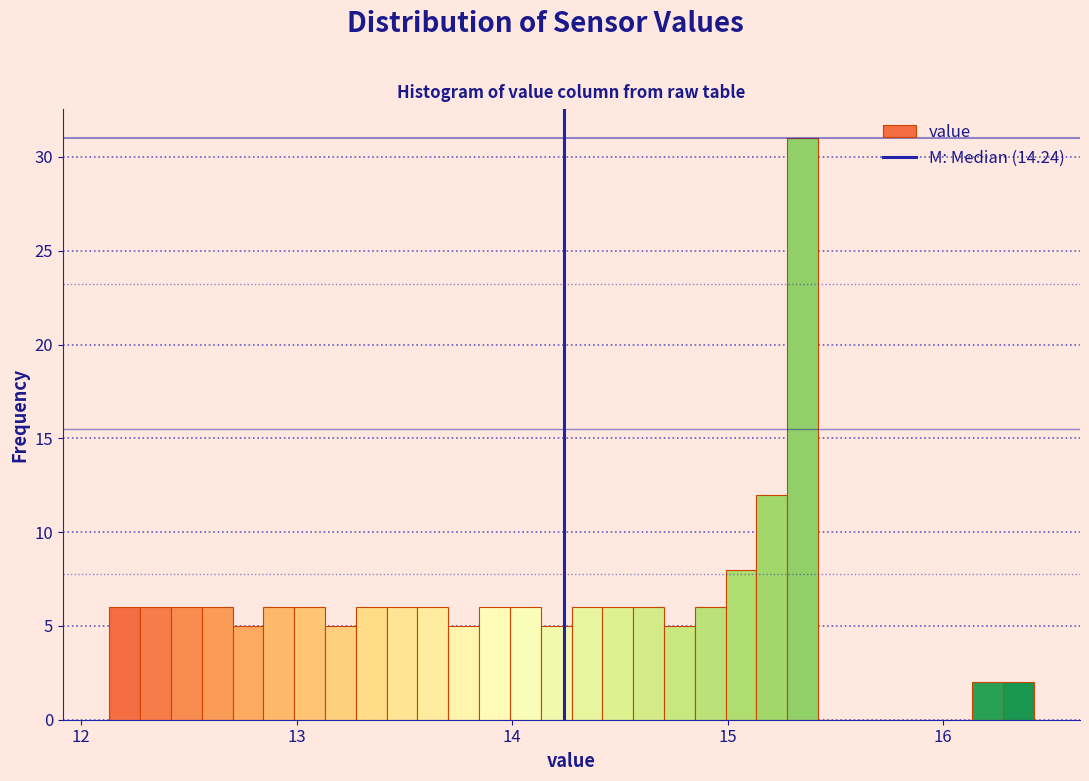

Around what value on the x-axis is the tallest bar? Give the approximate position of its centre, as read against the axis.

15.3